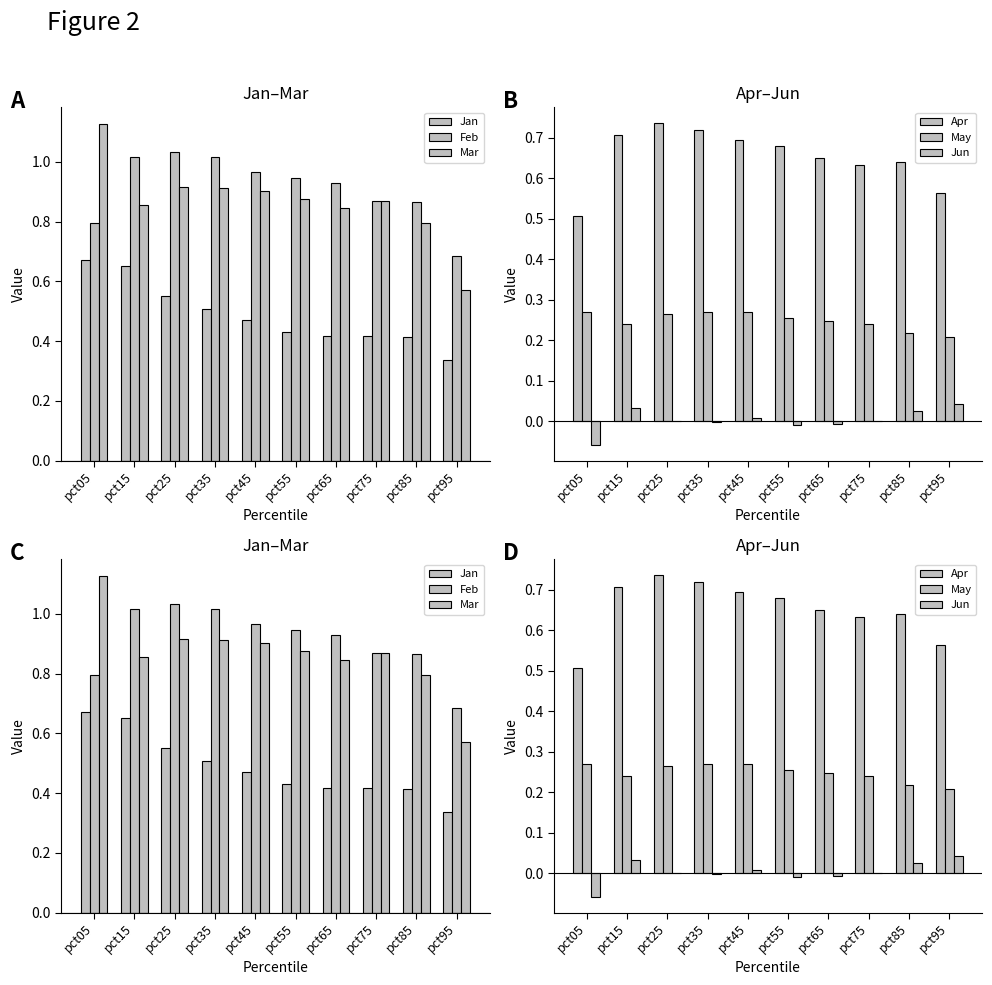

What is the difference between the maximum and second lowest values in the Apr series?

0.2